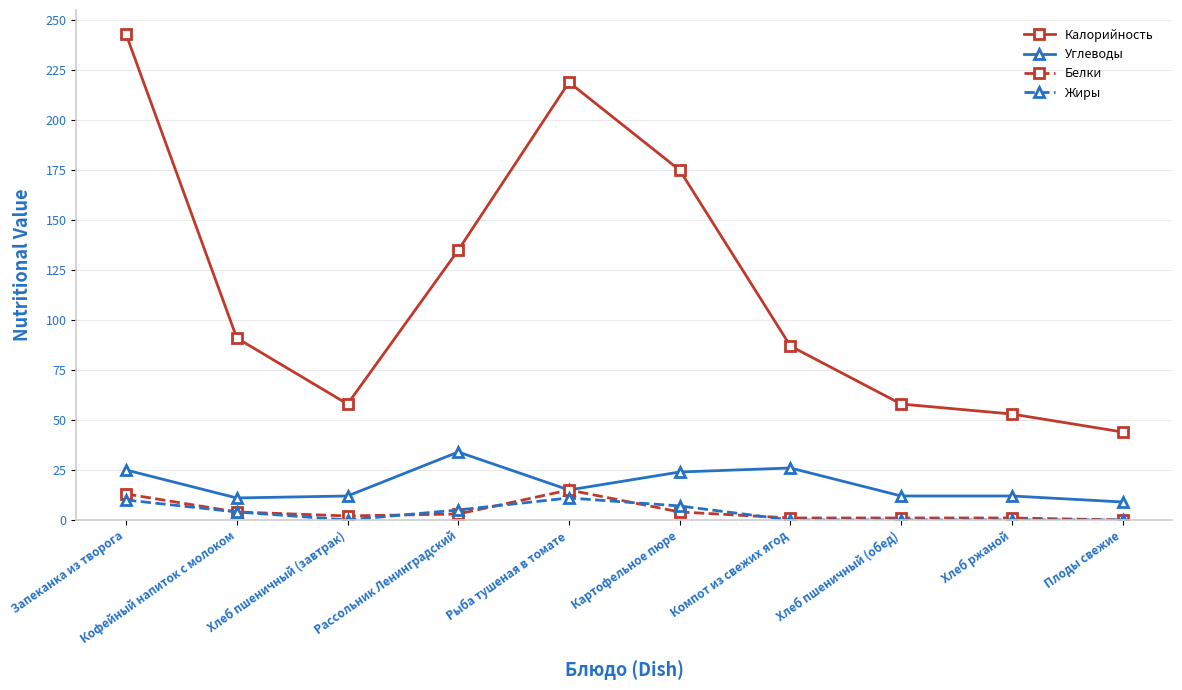

What is the label of the 3rd point from the left?

Хлеб пшеничный (завтрак)